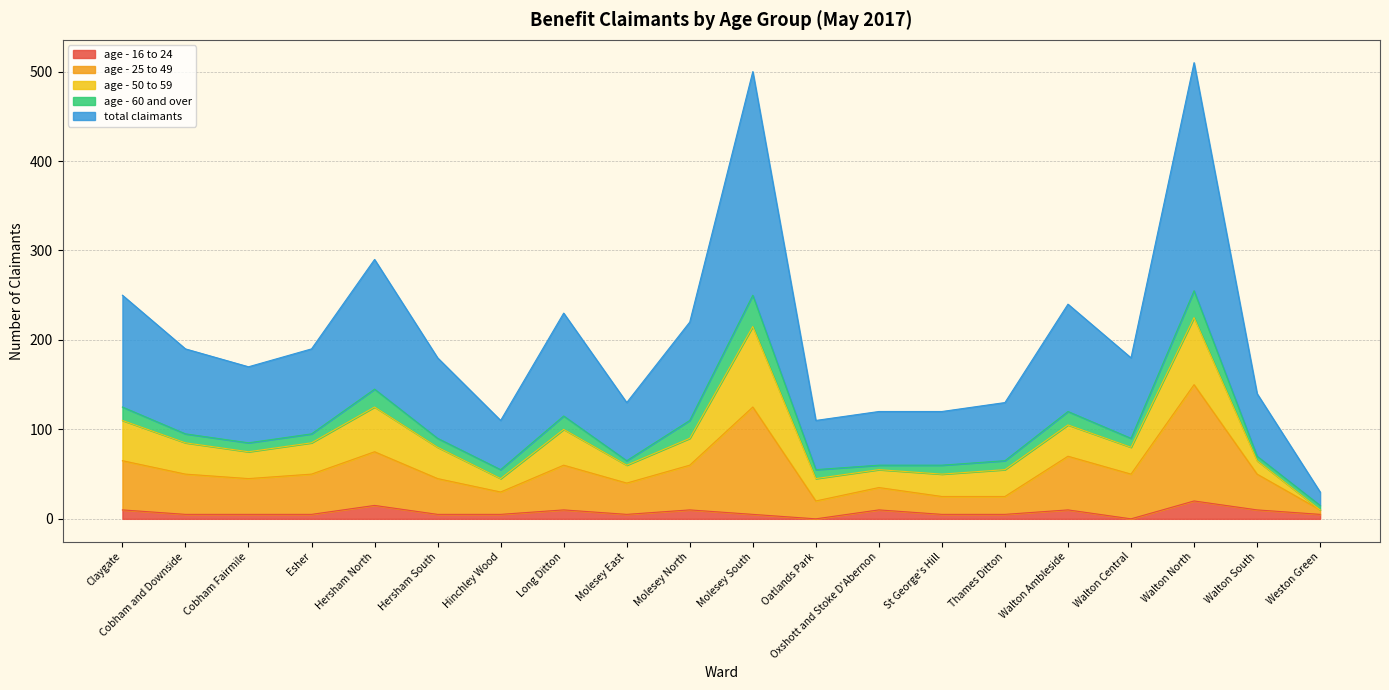

True or false: age - 16 to 24 and total claimants intersect in this chart.

False